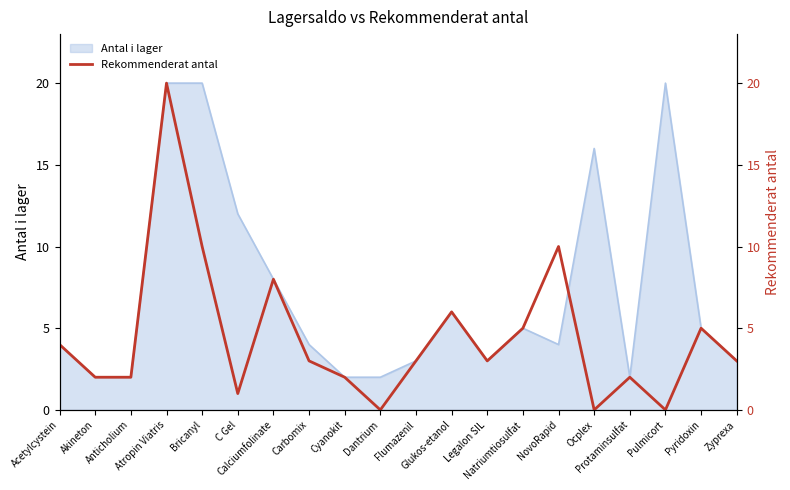

What is the label of the 5th point from the right?

Ocplex